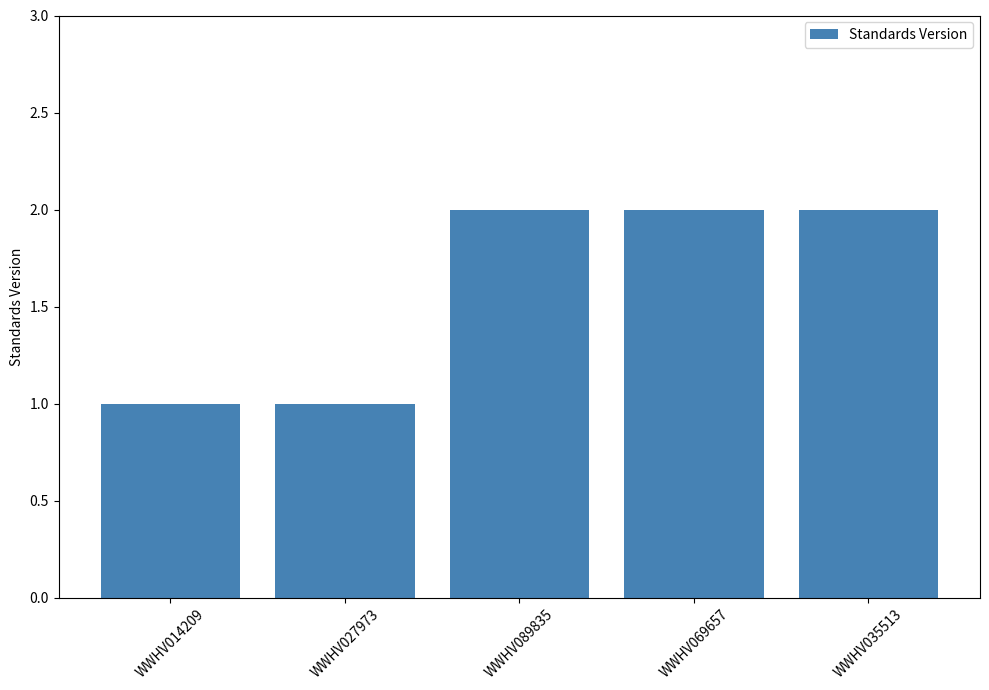

What is the sum of all values?

8